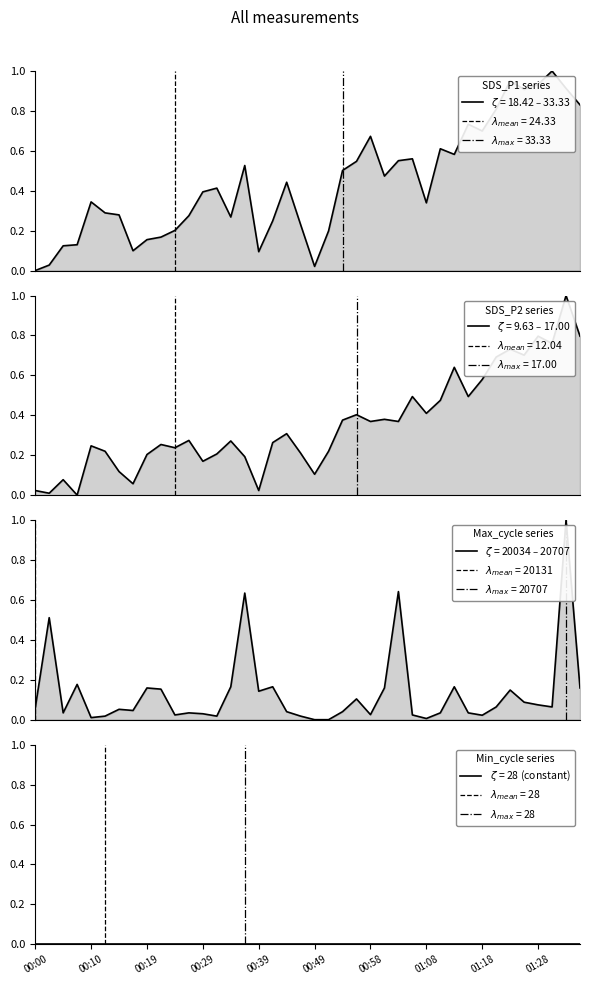

At which category is the sum across all series the highest?

38